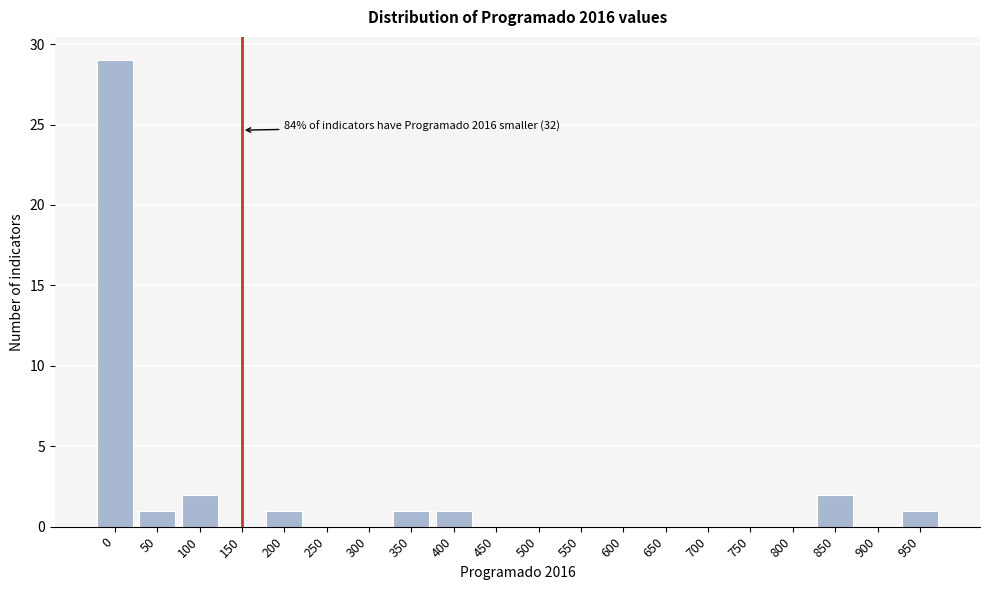

Reading left to right, list all the values displayed in this chart.

0=29	50=1	100=2	150=0	200=1	250=0	300=0	350=1	400=1	450=0	500=0	550=0	600=0	650=0	700=0	750=0	800=0	850=2	900=0	950=1